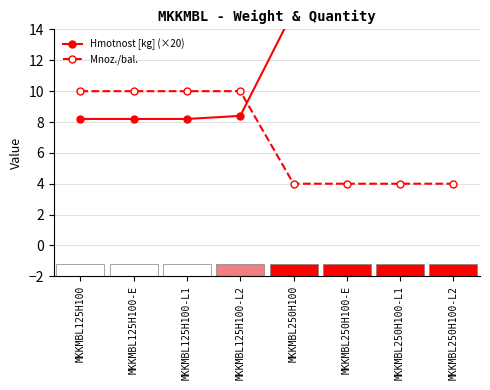

What is the sum of all Mnoz./bal. values?

56